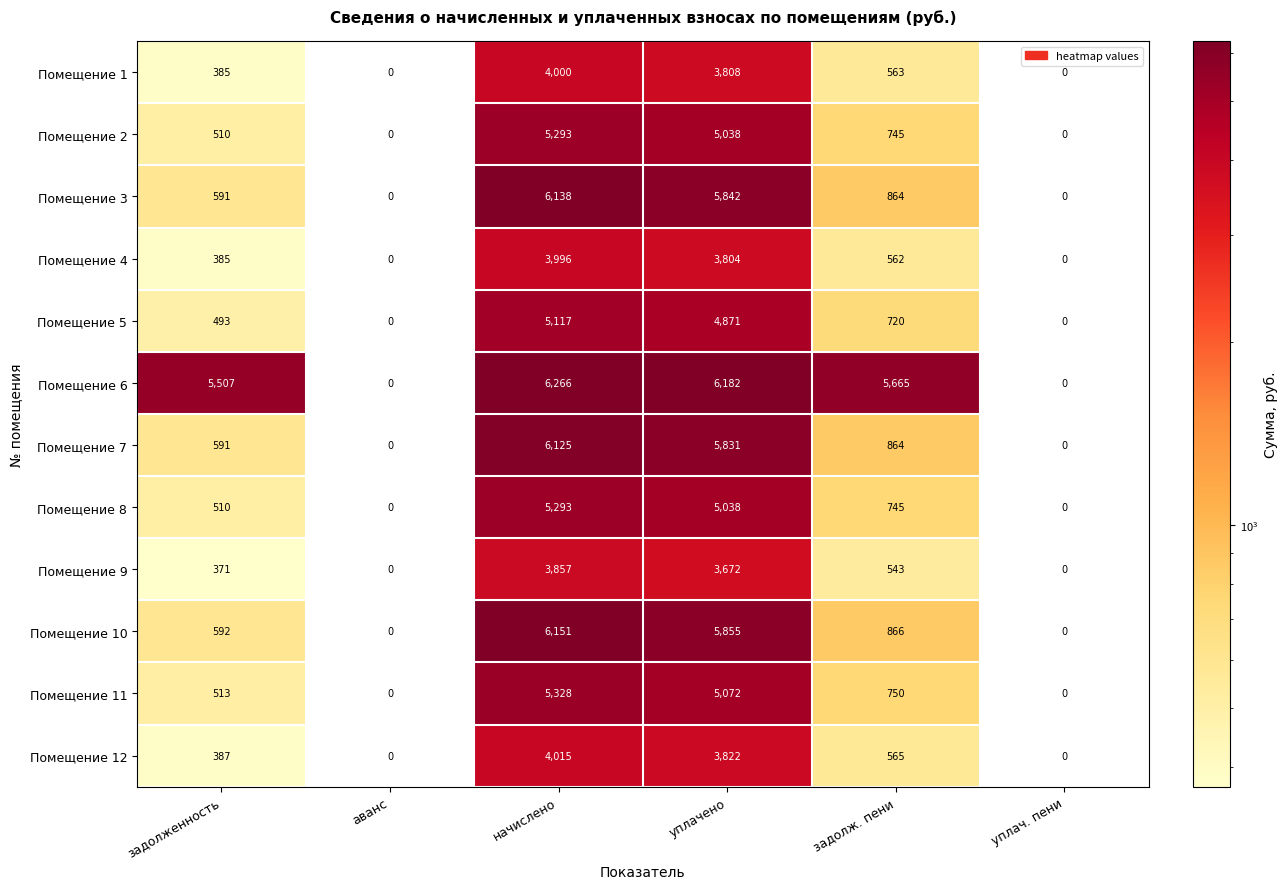

Which series has the largest total across all categories?

Помещение 6